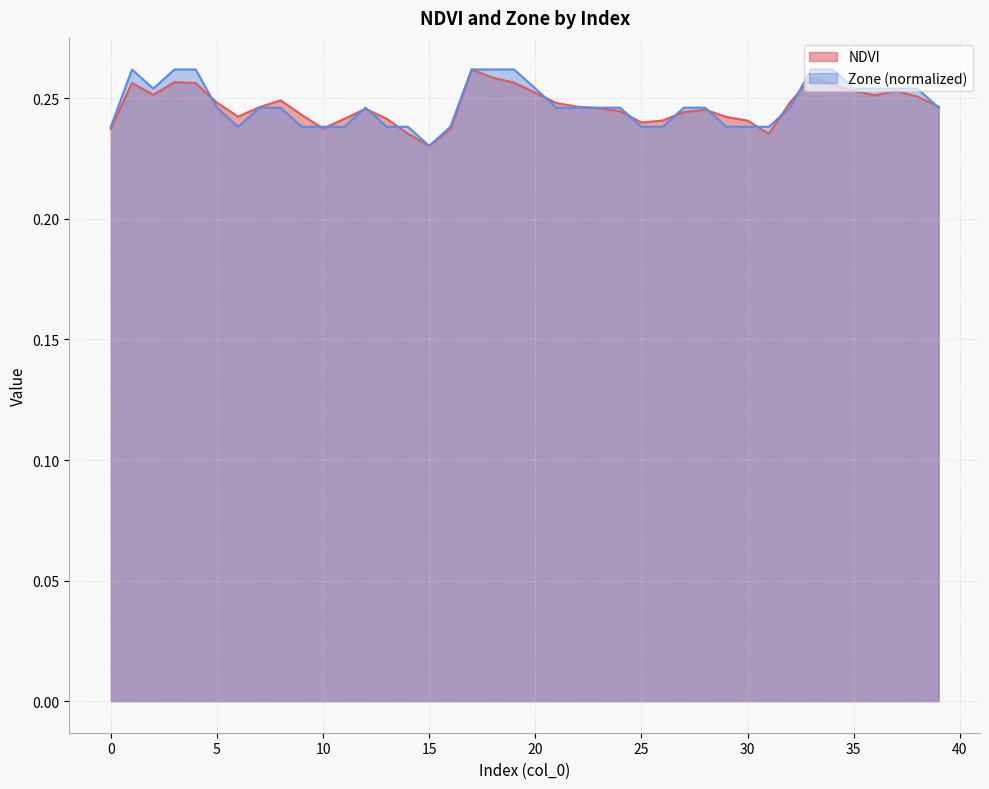

At 23, list the series in order from largest to smallest.

Zone, NDVI